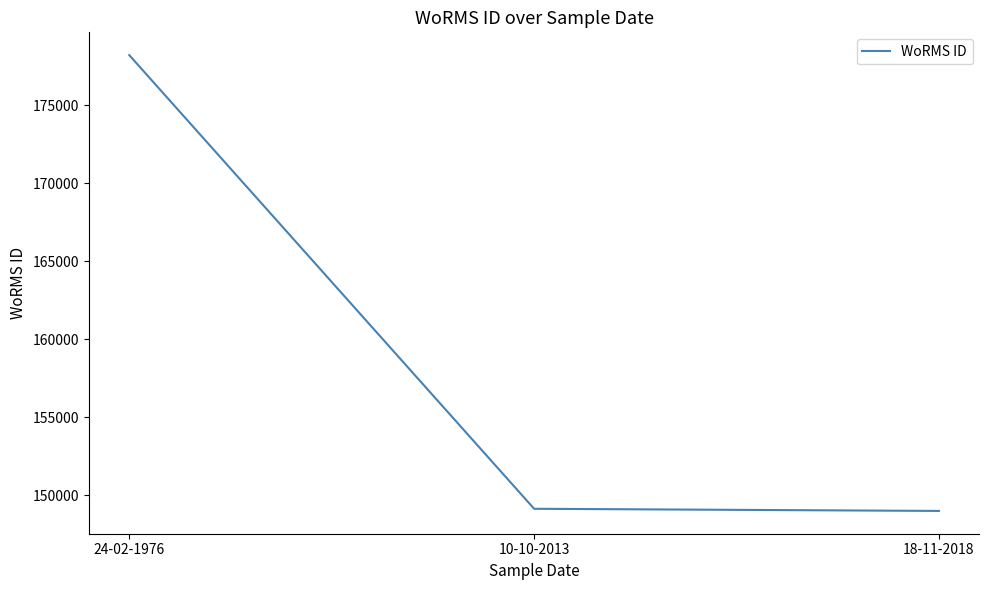

Reading right to left, extract all data points from this chart.

148985	149123	178207